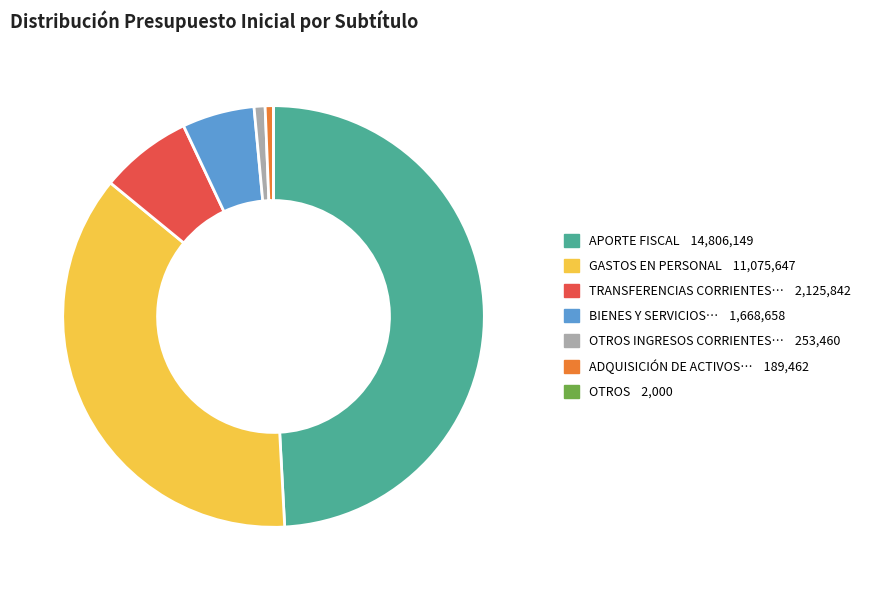

Is there any slice that represents more than half of the pie?

No